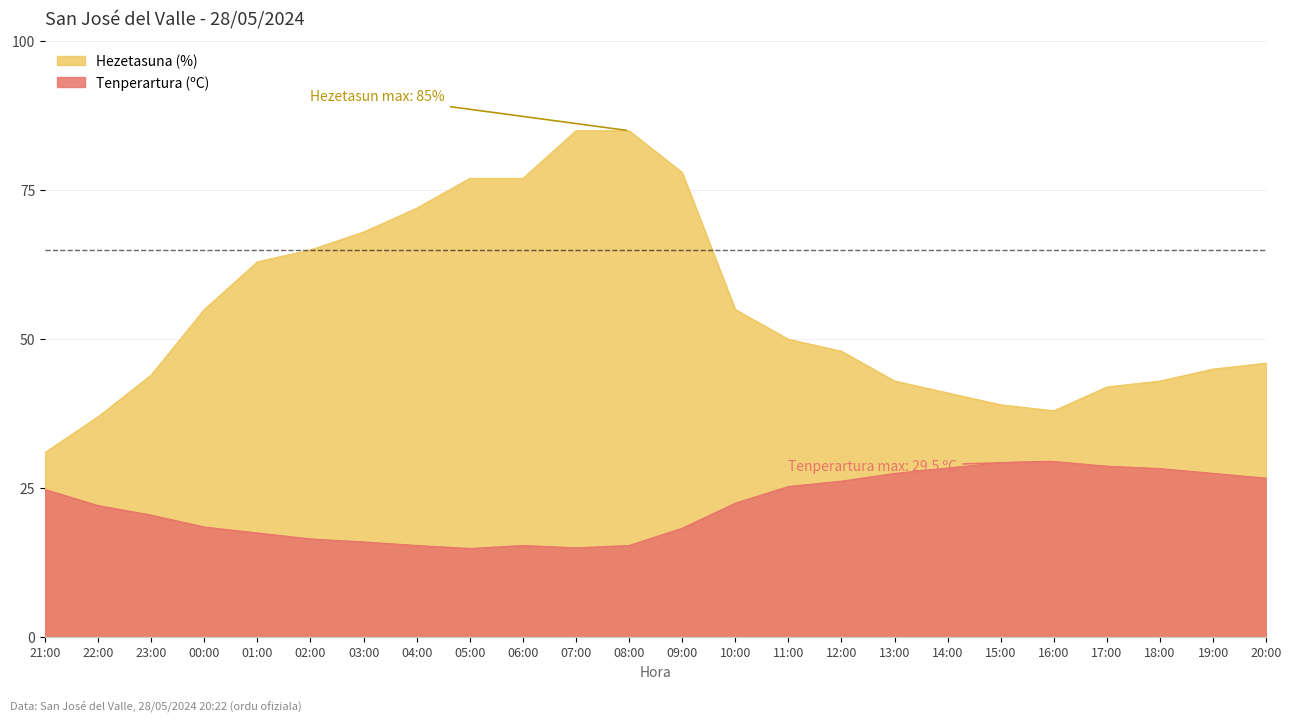

How many values in the Hezetasuna (%) series are below 50?

12